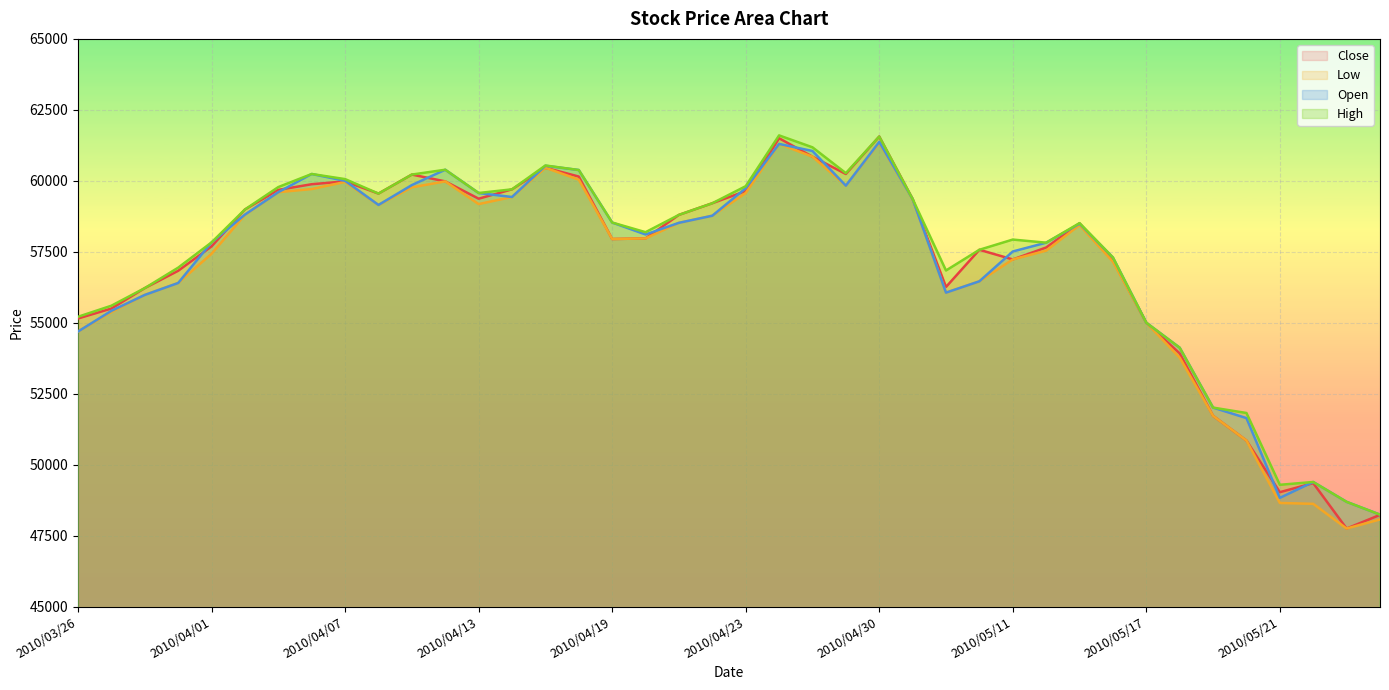

What value does the Open series have at 2010/04/27?

61050